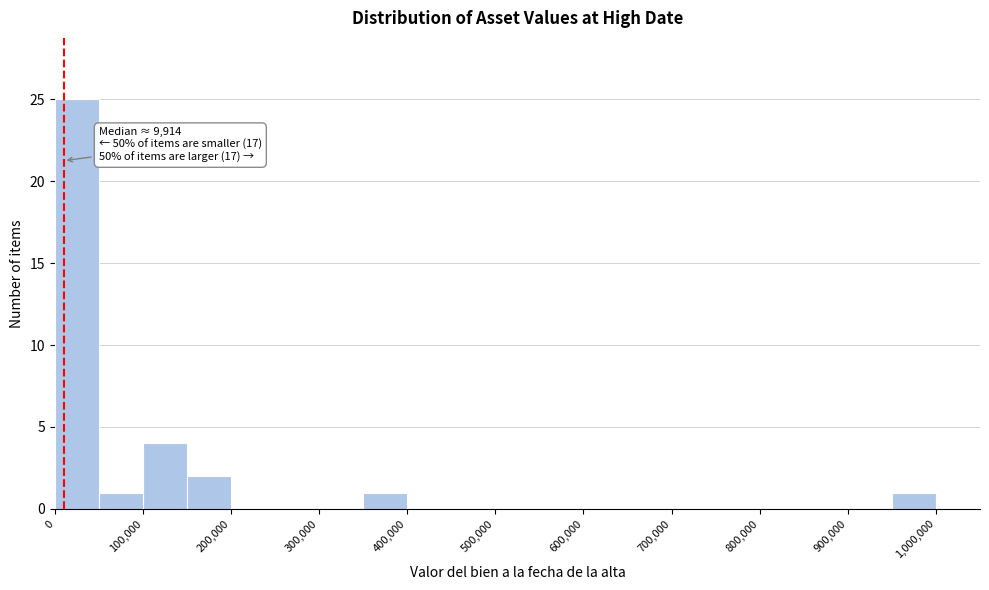

Which range on the x-axis has the tallest bar?

0 to 50000